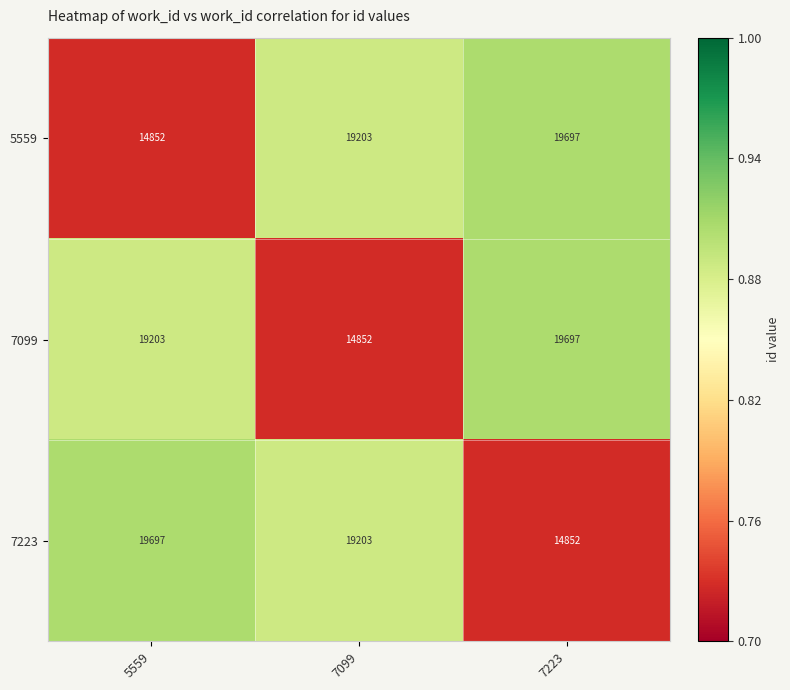

Which category has the lowest value in the 5559 series?

5559